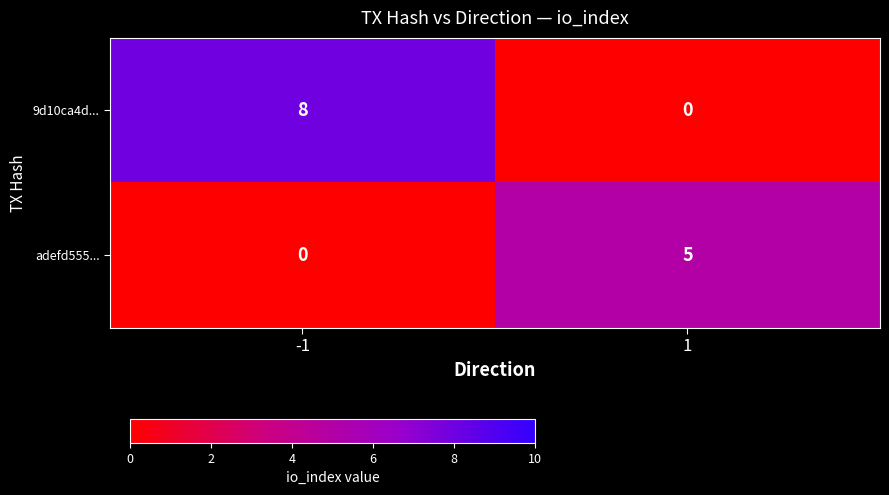

Between -1 and 1, which series saw the biggest shift?

9d10ca4d...